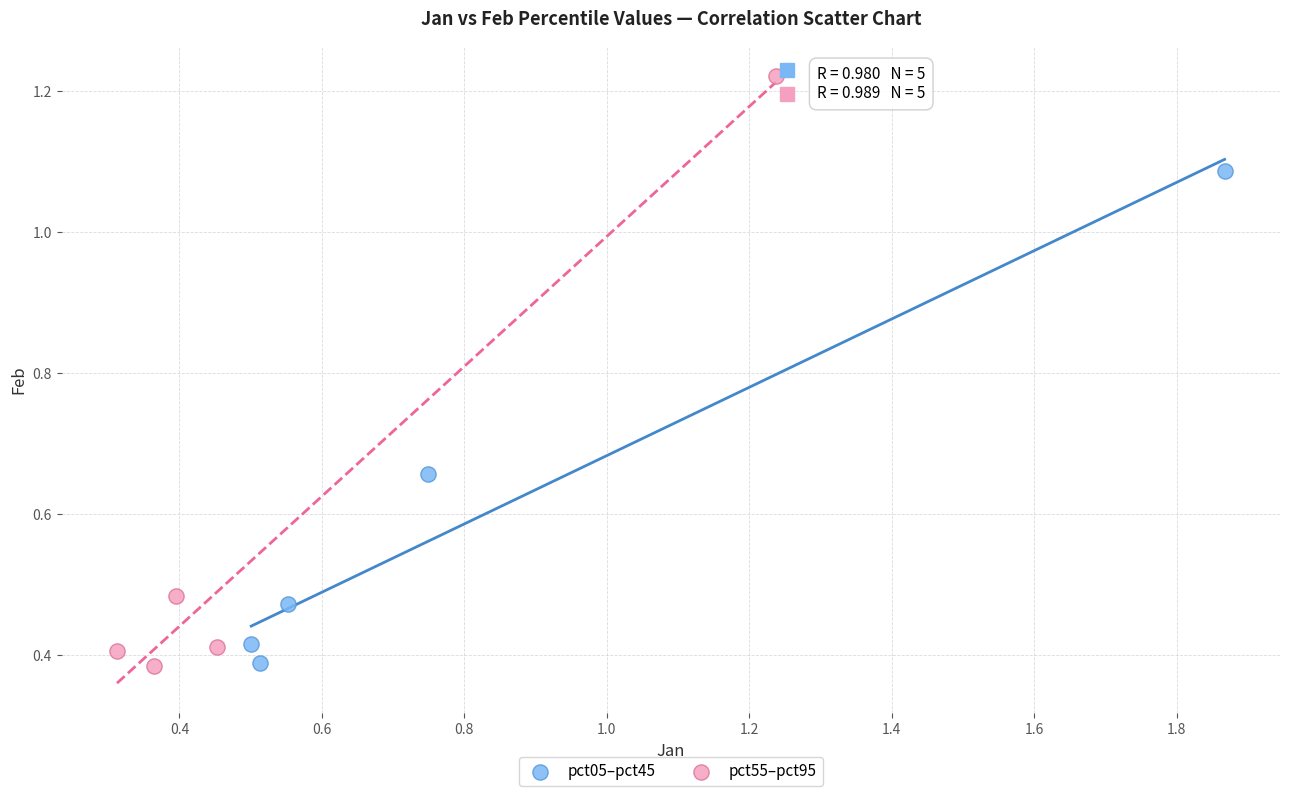

Which series has the largest Y range (max minus min)?

pct55–pct95